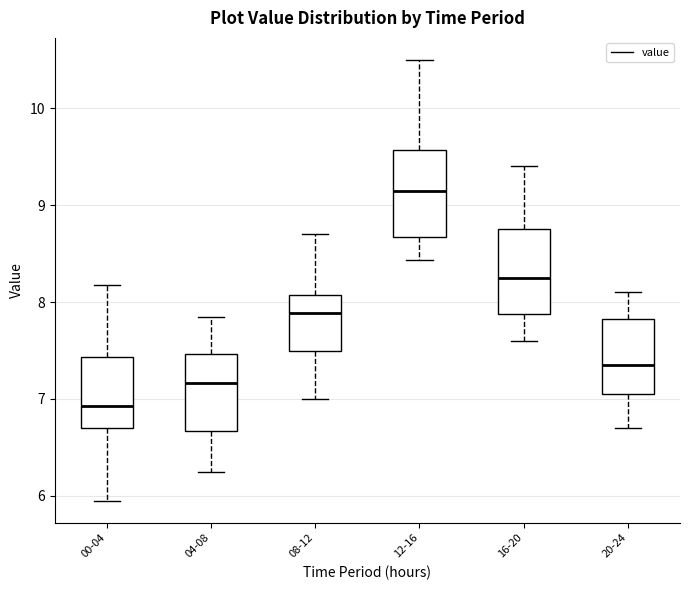

Which box has the highest median line?

12-16